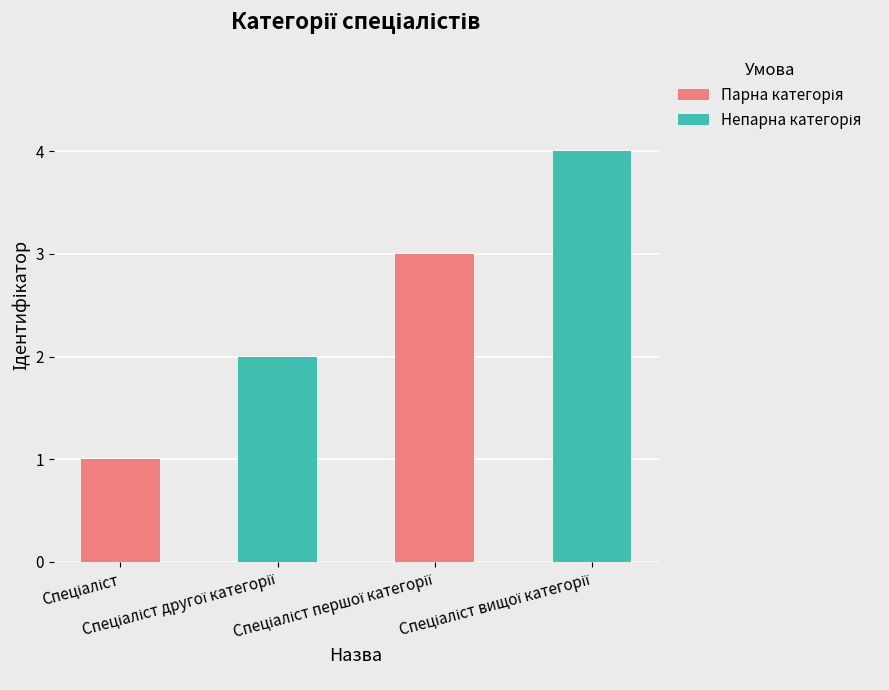

What is the sum of all values?

10